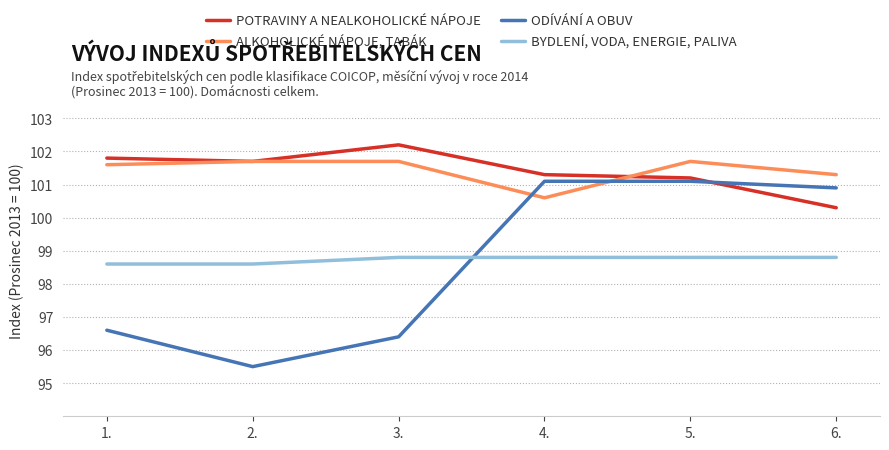

Where is the first local minimum for POTRAVINY A NEALKOHOLICKÉ NÁPOJE?

2.